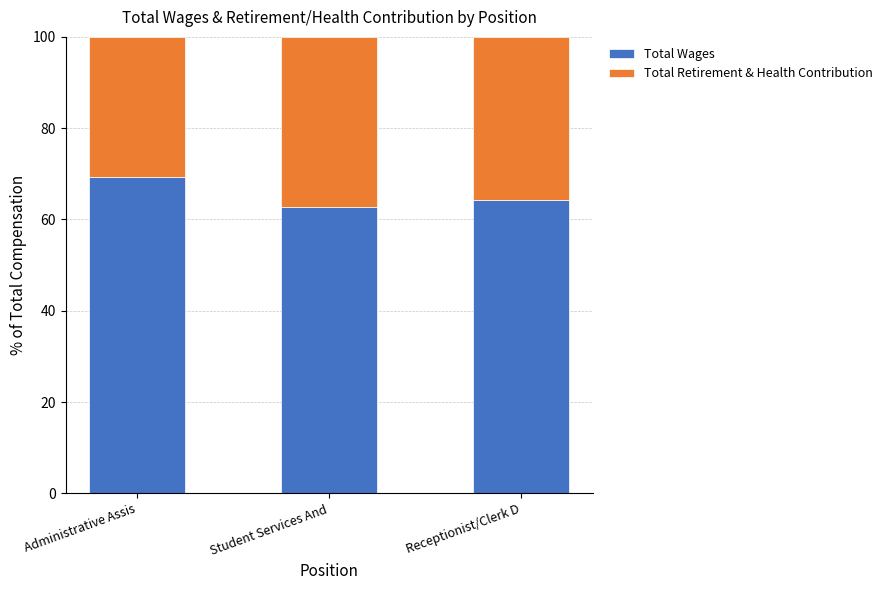

How many bars are there in total?

3